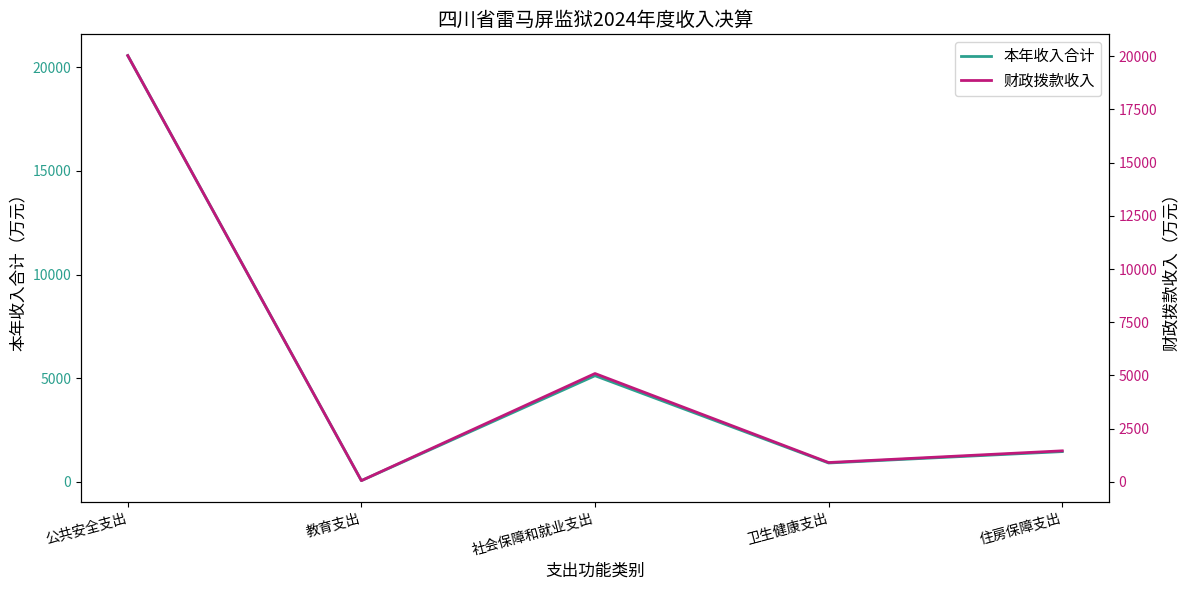

What is the sum of the 财政拨款收入 values at 教育支出 and 卫生健康支出?

960.7